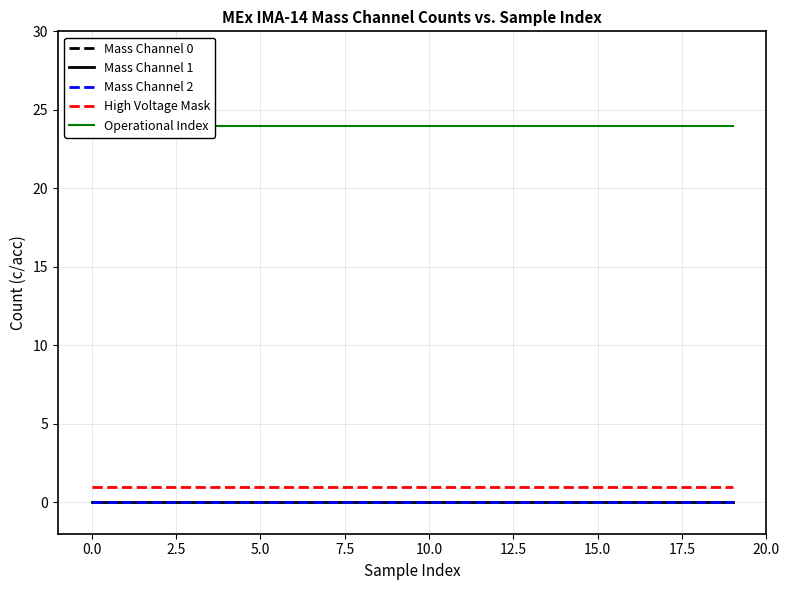

Does the chart display data point markers on the line(s)?

No